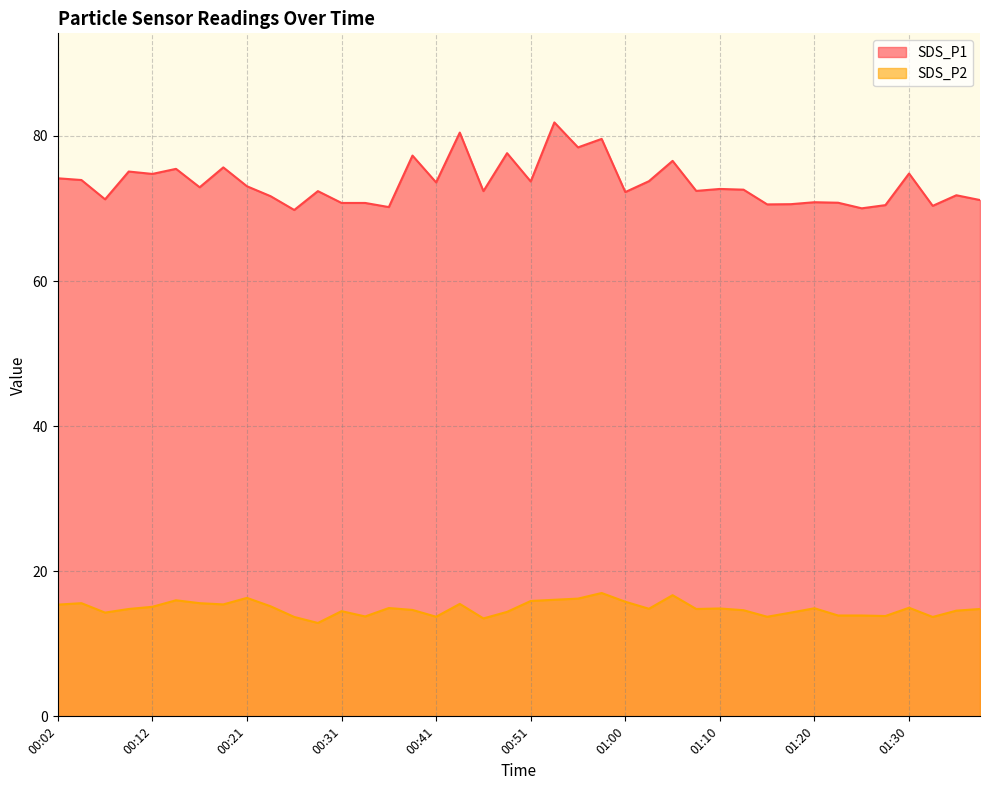

True or false: SDS_P1 and SDS_P2 cross at least once.

False